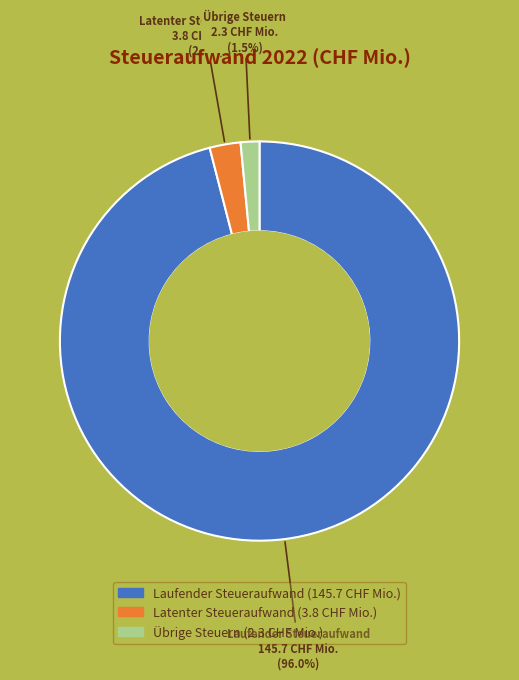

What is the smallest slice in the pie chart?

Übrige Steuern